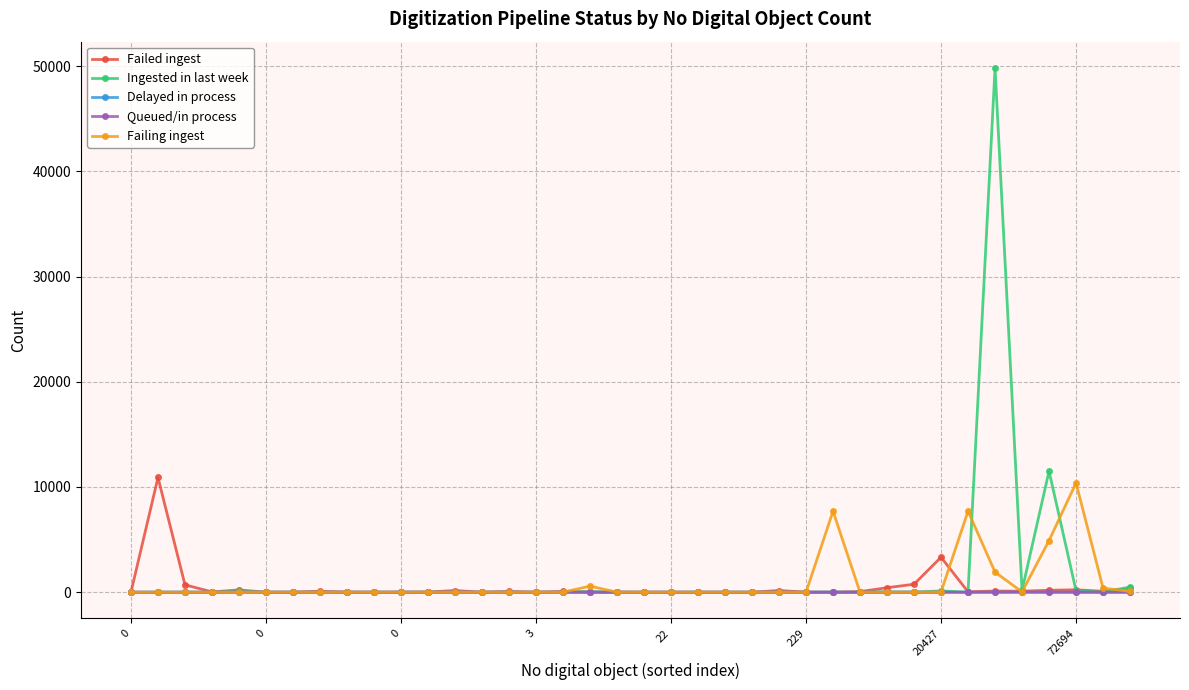

True or false: Ingested in last week has more than 1 interior local peaks.

True